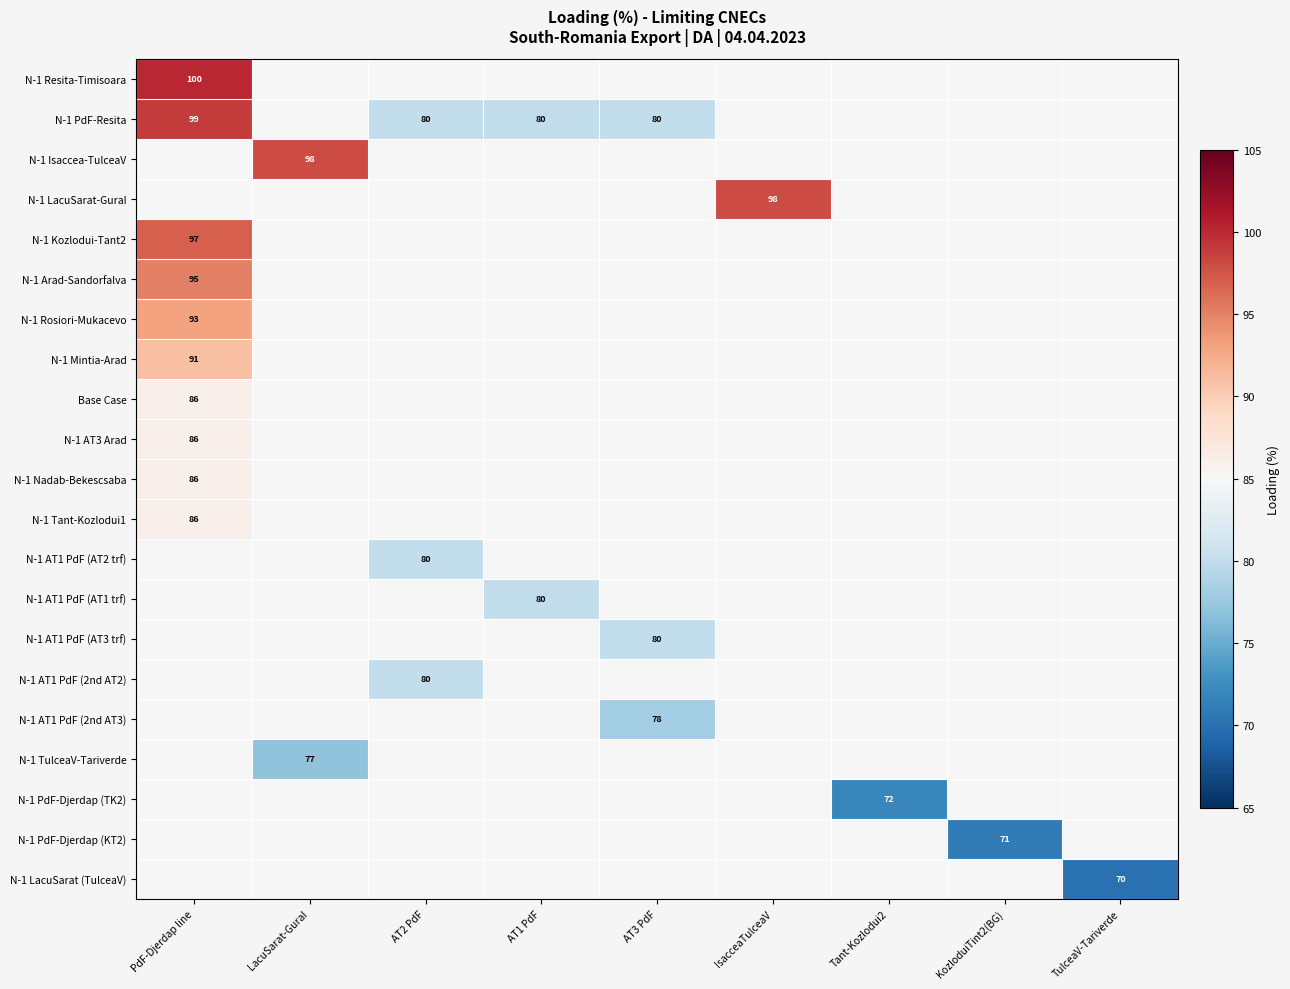

The N-1 AT1 PdF (AT2 trf) series shows 121.3 at AT2 PdF. True or false?

False